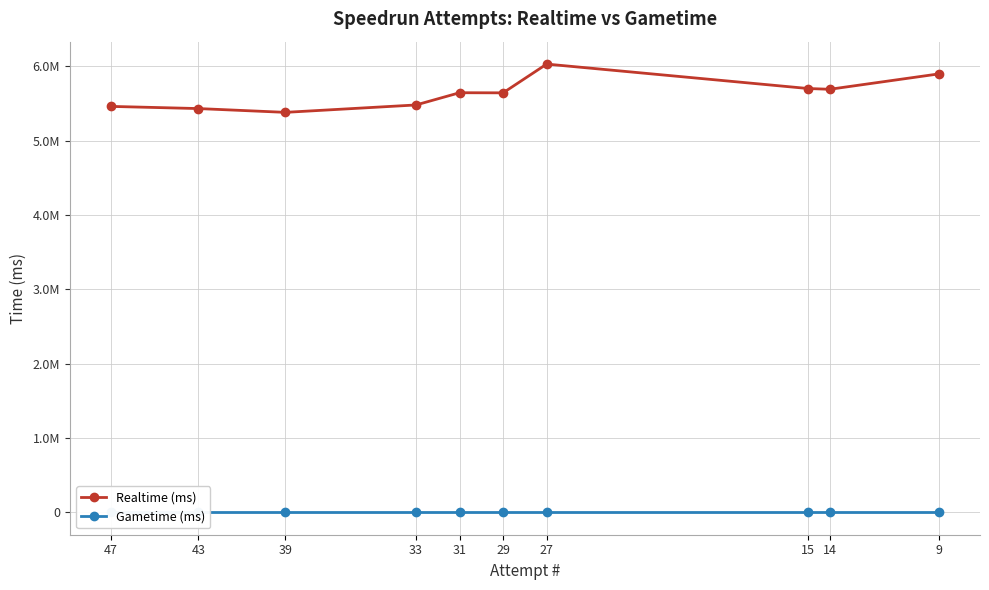

Does the chart display data point markers on the line(s)?

Yes